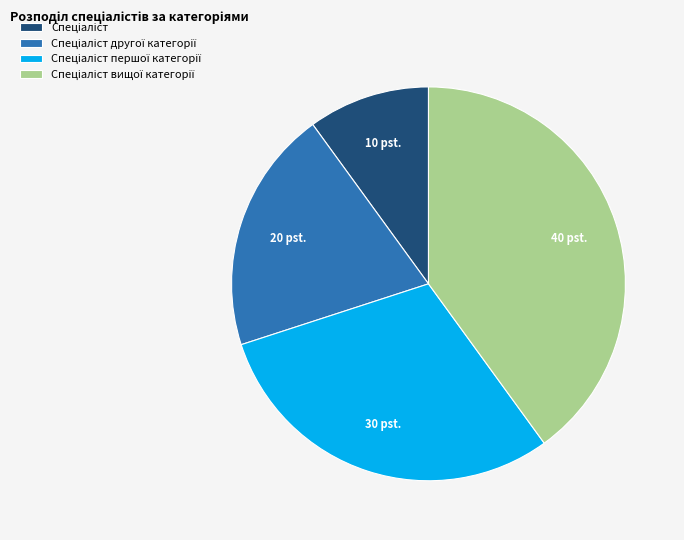

Does any single category account for the majority?

No